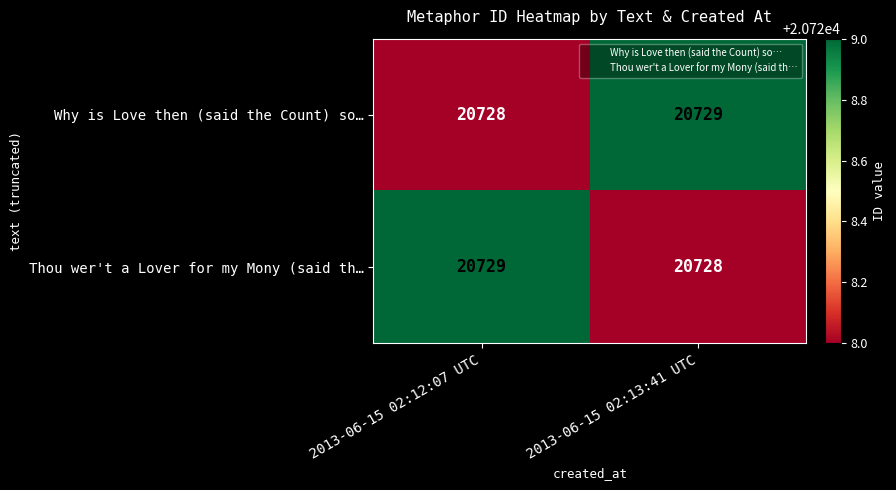

Which category has the lowest value in the Thou wer't a Lover for my Mony (said th… series?

2013-06-15 02:13:41 UTC